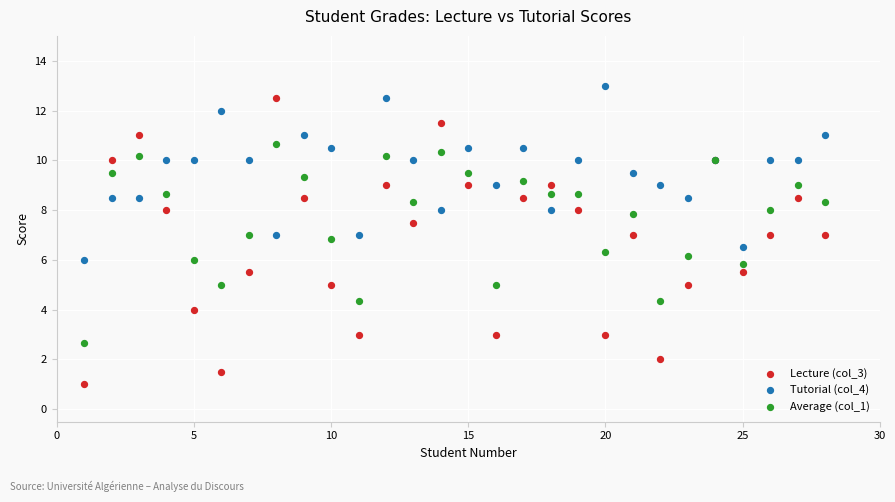

Which series has the largest Y range (max minus min)?

Lecture (col_3)